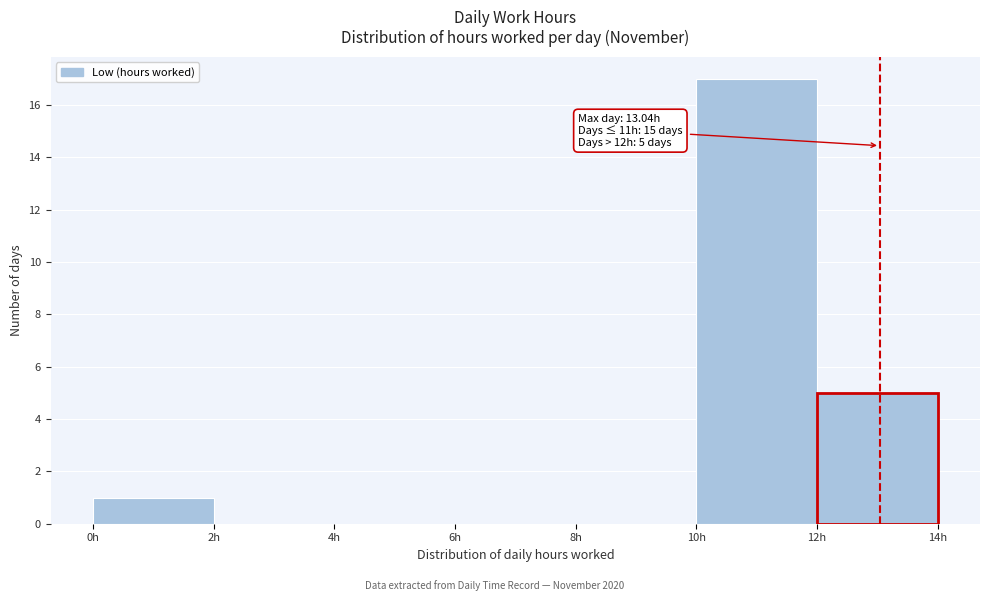

Over which range of the x-axis is the bar tallest?

10 to 12